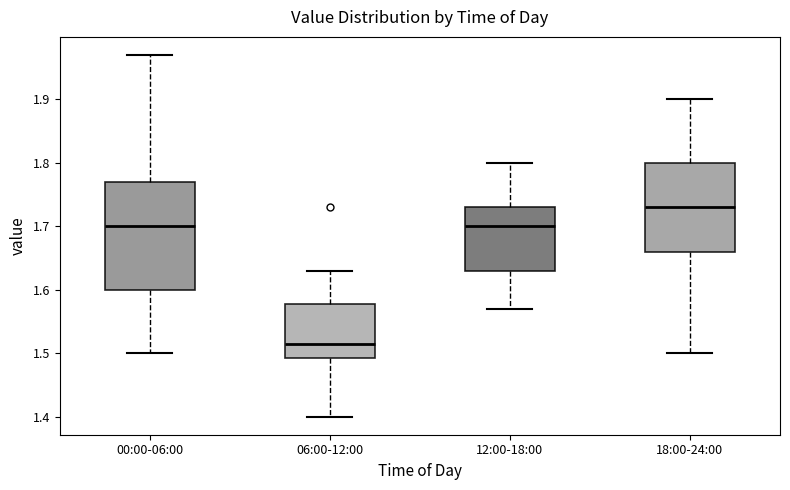

Which box is the tallest, from its lower edge to its upper edge?

00:00-06:00